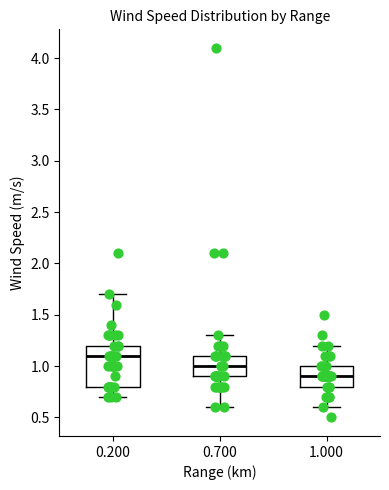

Comparing the boxes themselves (not the whiskers), which one is the tallest?

0.200